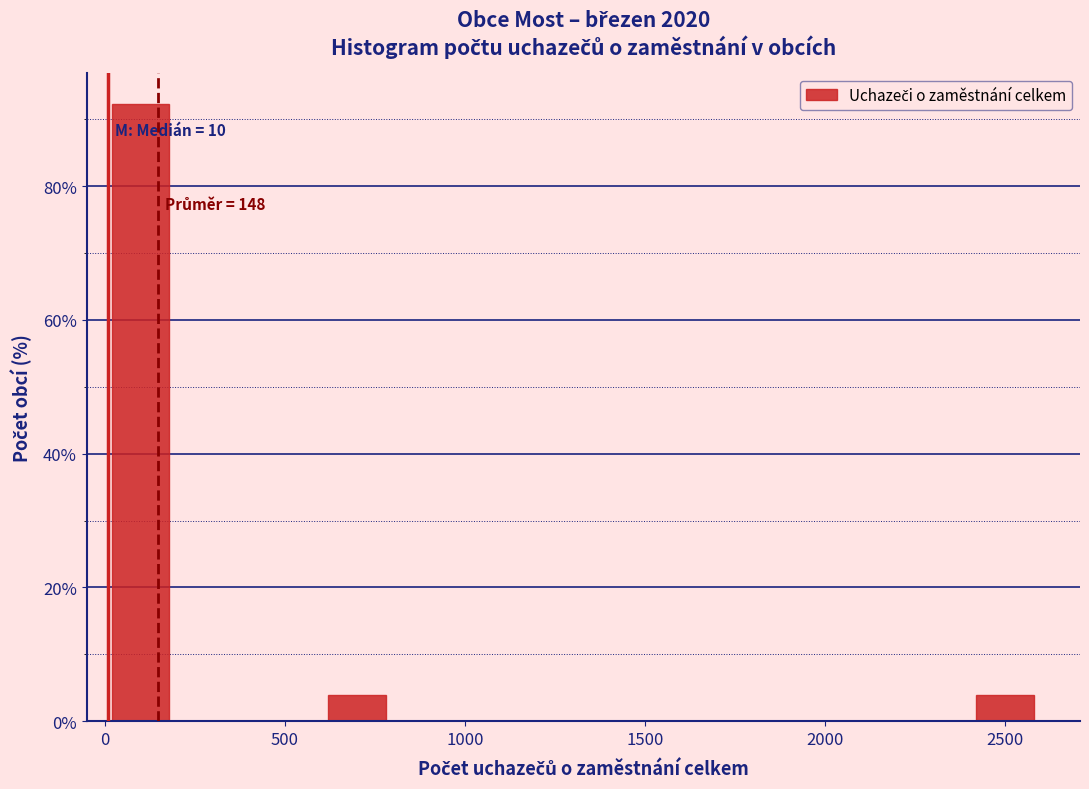

Over which range of the x-axis is the bar tallest?

0 to 200